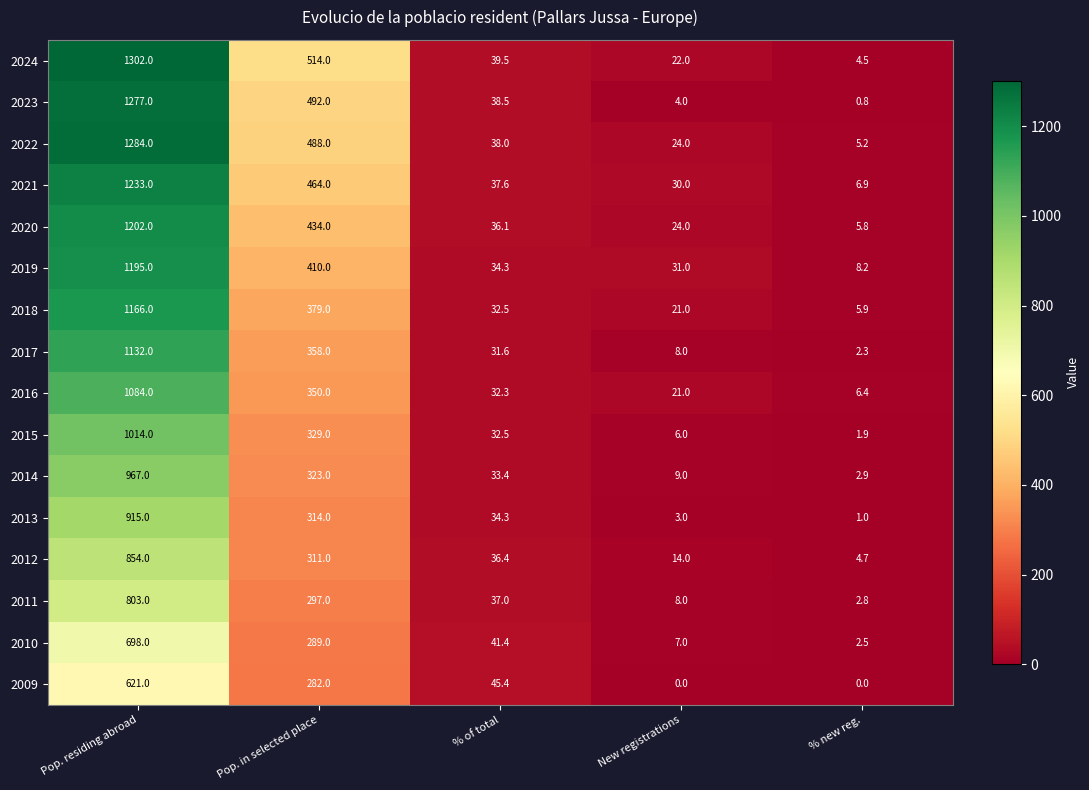

True or false: 2009 has a value of 0.0 at % new reg..

True